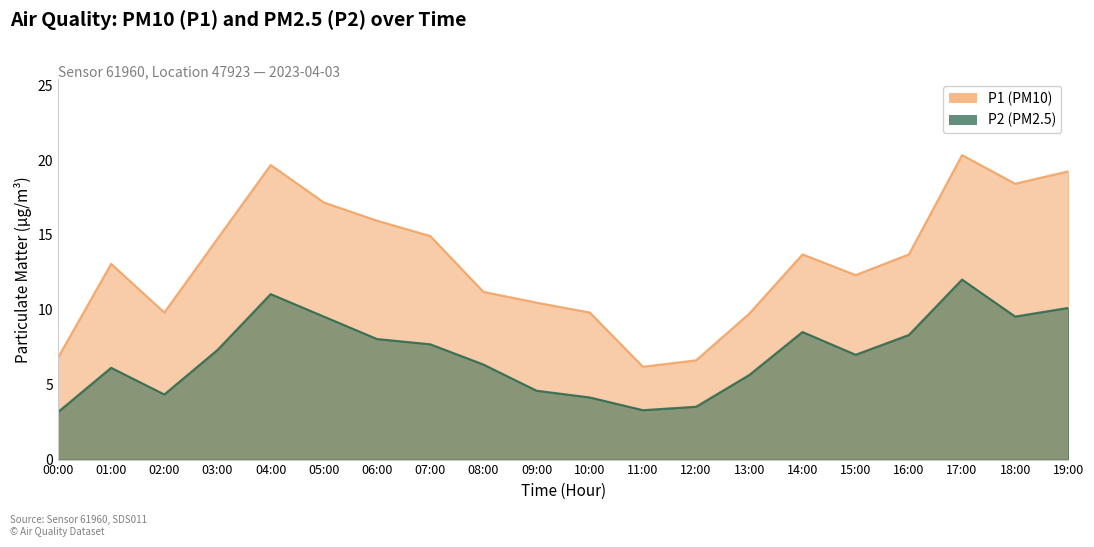

Reading left to right, what are all the values shown in this chart?

P1: 00:00=6.8	01:00=13.1	02:00=9.8	03:00=14.8	04:00=19.7	05:00=17.2	06:00=15.9	07:00=14.9	08:00=11.2	09:00=10.5	10:00=9.8	11:00=6.2	12:00=6.6	13:00=9.8	14:00=13.7	15:00=12.3	16:00=13.7	17:00=20.3	18:00=18.4	19:00=19.2
P2: 00:00=3.2	01:00=6.1	02:00=4.3	03:00=7.3	04:00=11.1	05:00=9.6	06:00=8.1	07:00=7.7	08:00=6.3	09:00=4.6	10:00=4.2	11:00=3.3	12:00=3.5	13:00=5.7	14:00=8.5	15:00=7.0	16:00=8.3	17:00=12.0	18:00=9.6	19:00=10.1